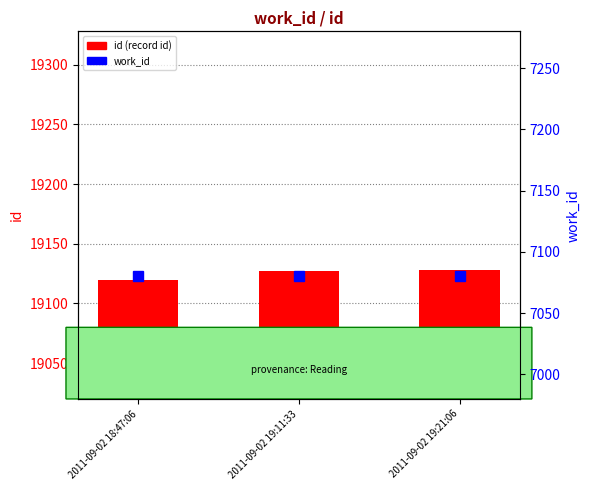

What is the difference between the highest and lowest values at 2011-09-02 19:11:33?

12047